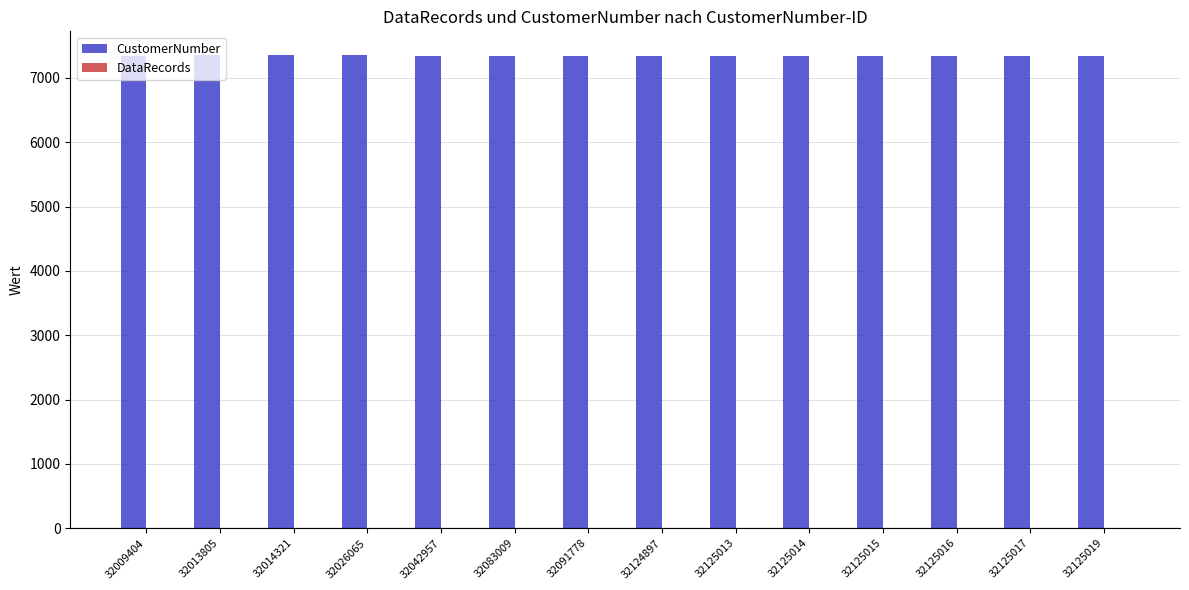

What is the maximum value for CustomerNumber?

7357